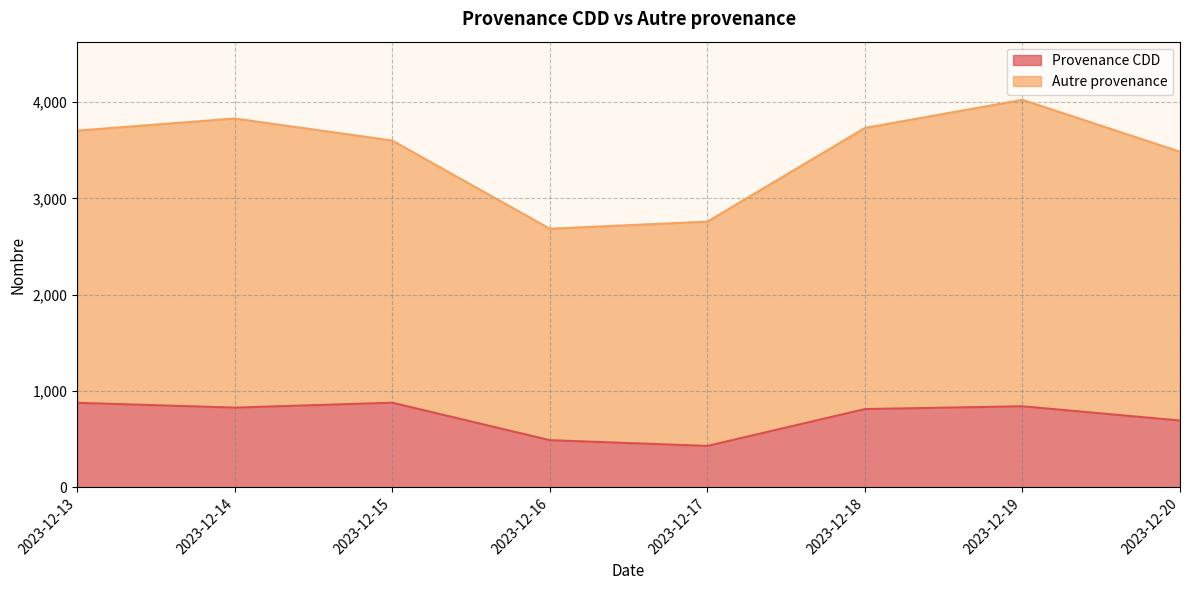

What is the highest value of the Provenance CDD series?

879